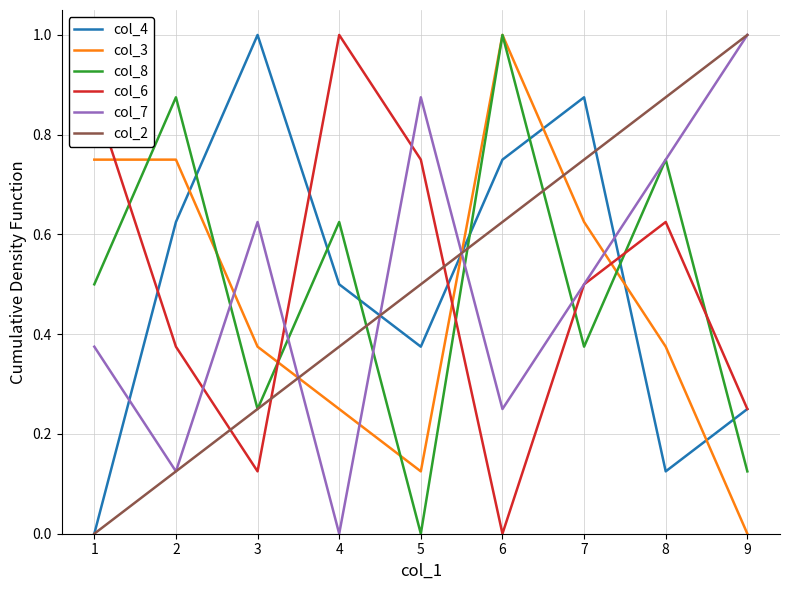

How many lines are shown in the chart?

6